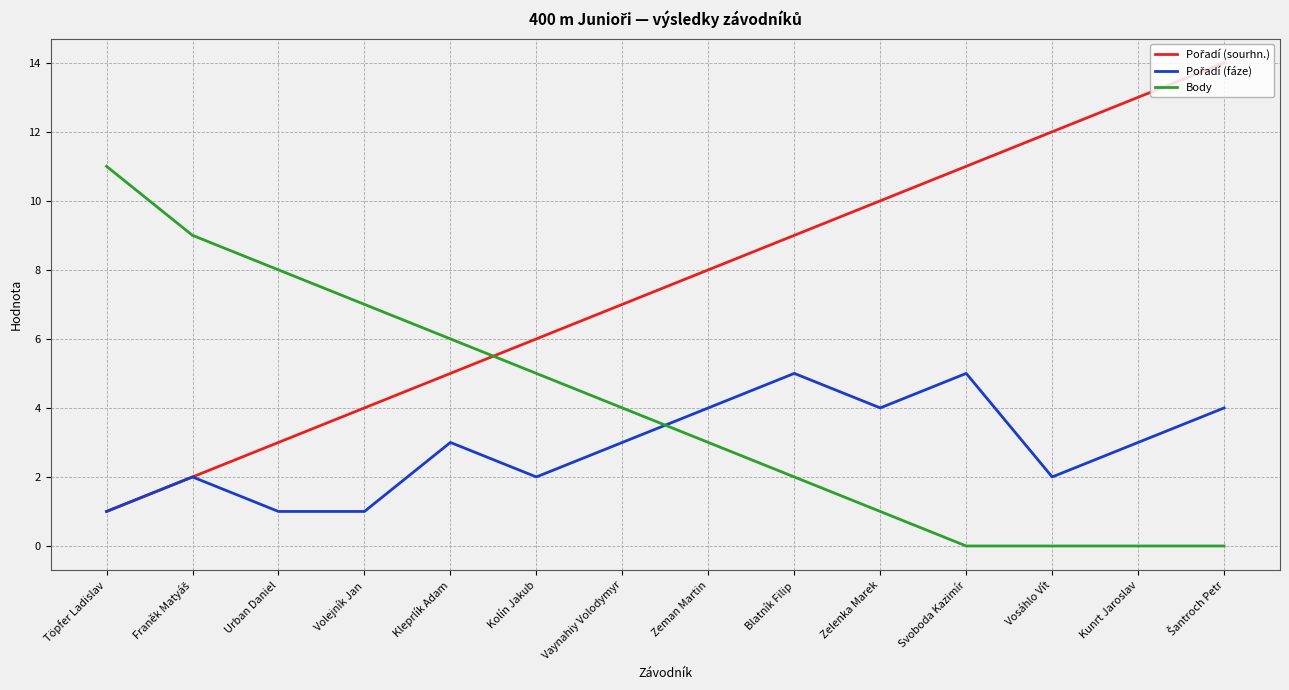

What is the total value across all series at Kunrt Jaroslav?

16